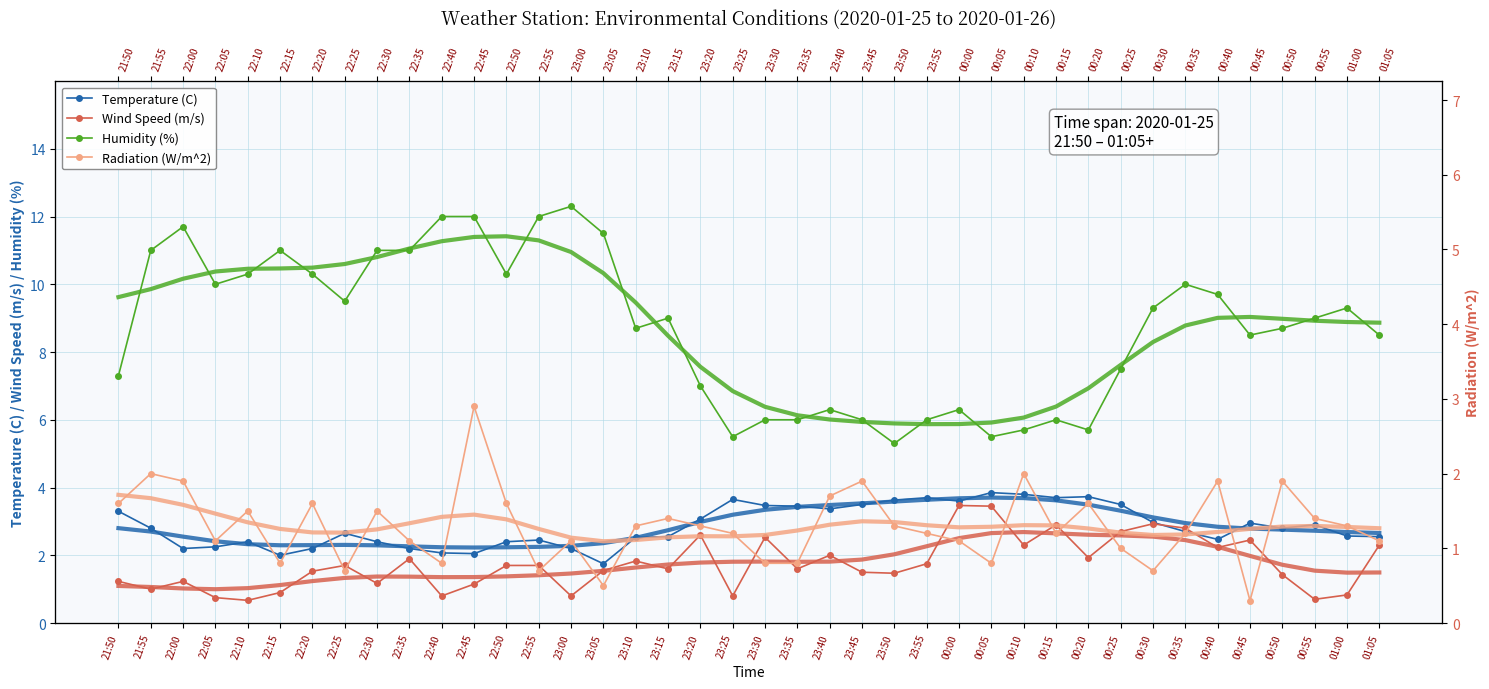

At which category does Radiation (W/m^2) reach its first local valley?

22:05